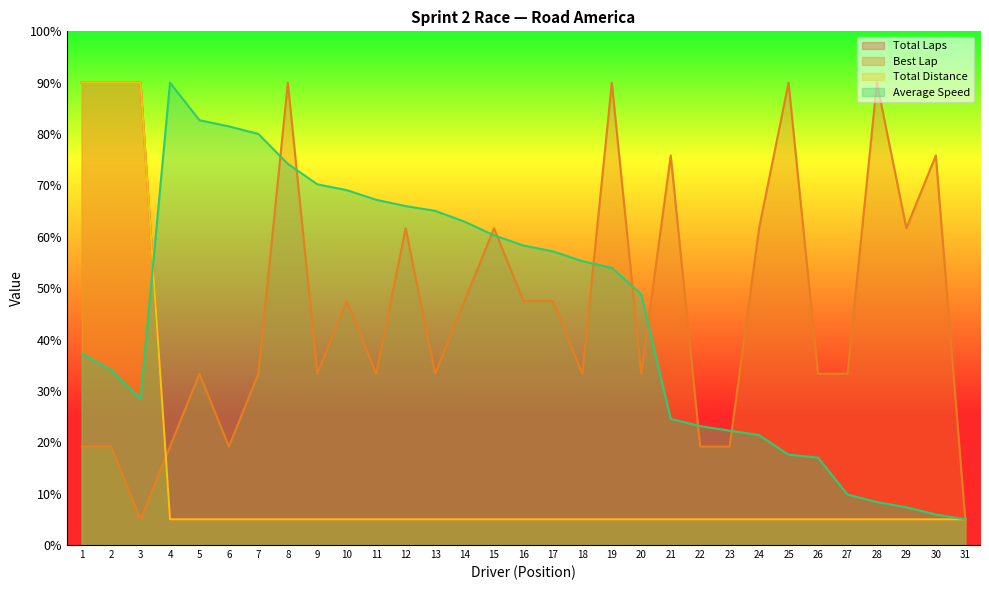

How many intersections are there between Total Distance and Average Speed?

1